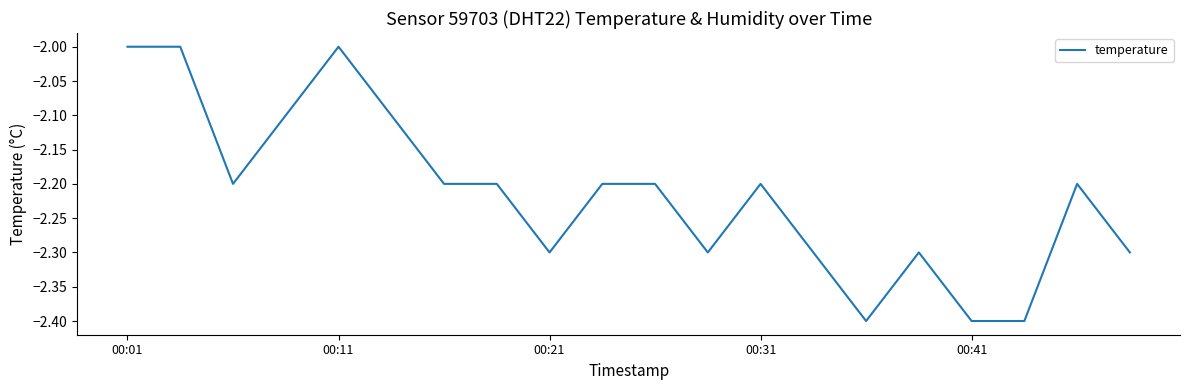

What is the maximum value shown in the chart?

-2.0